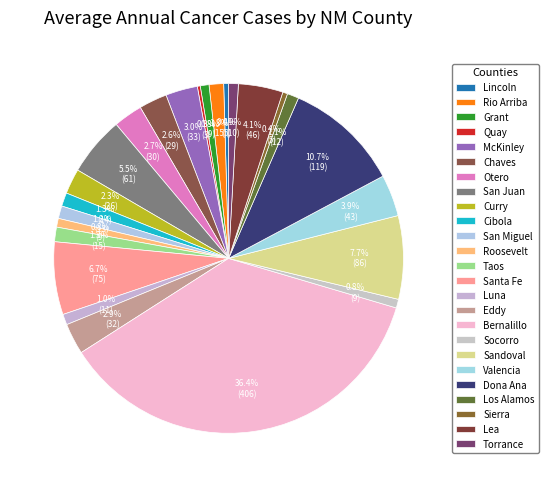

To the nearest percent, what portion does Cibola represent?

1%